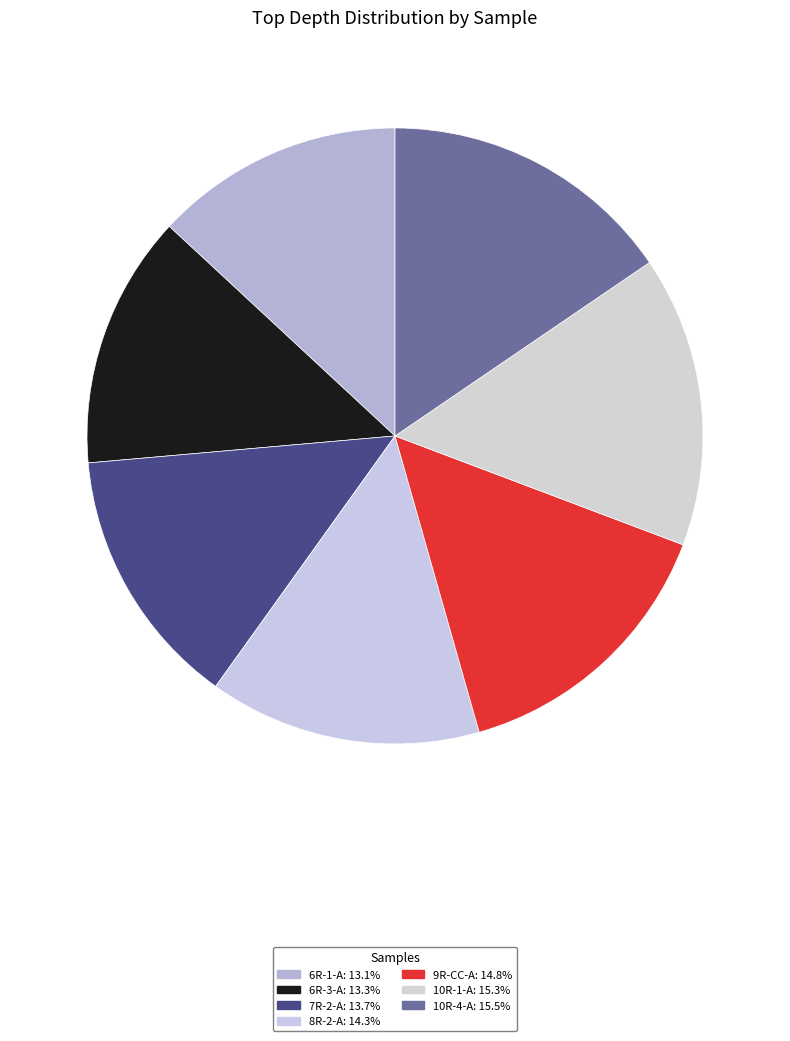

What is the largest slice in the pie chart?

349-U1434A-10R-4-A 45/46-SED